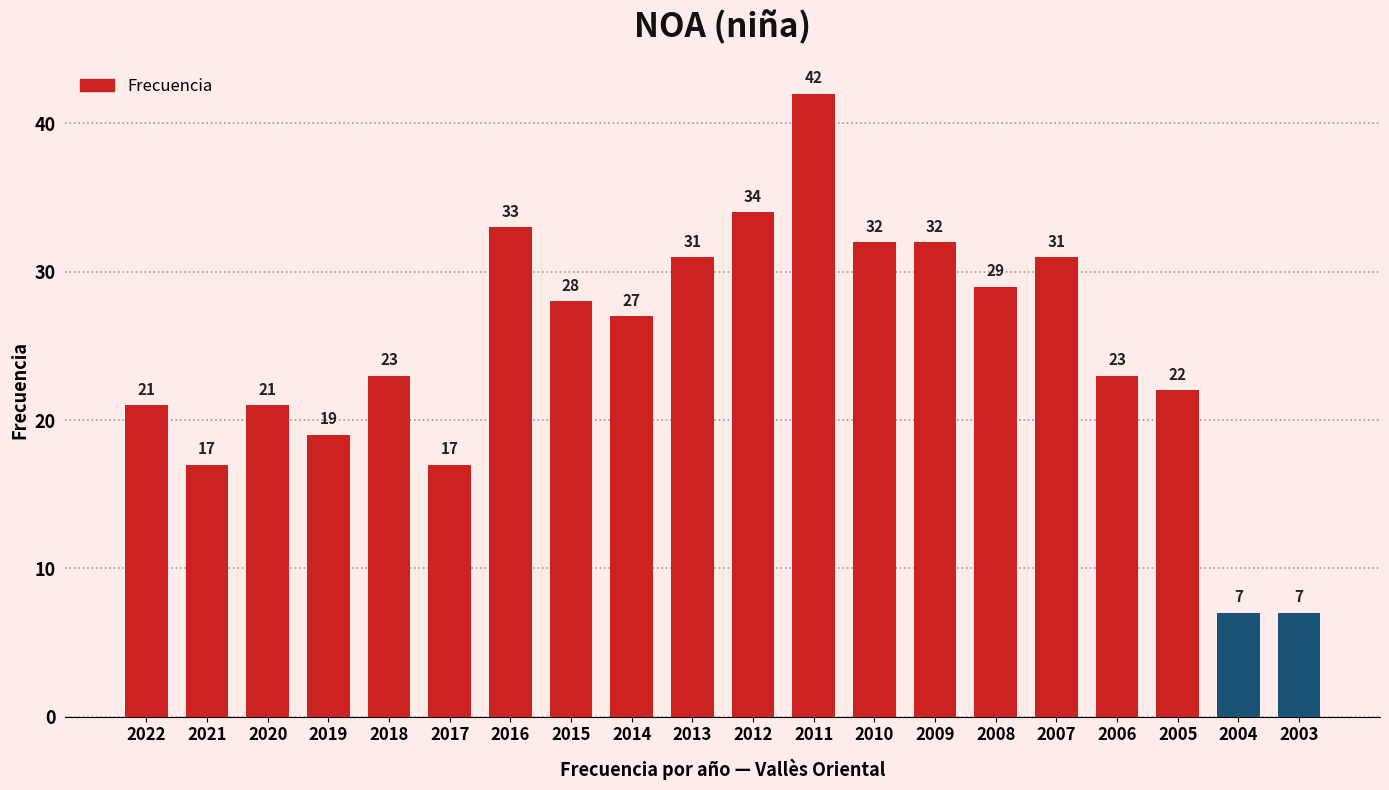

What is the difference between the maximum and second lowest values?

35